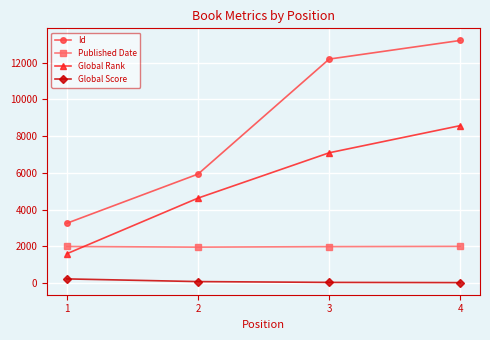

Which series has the largest range (max minus min)?

Id